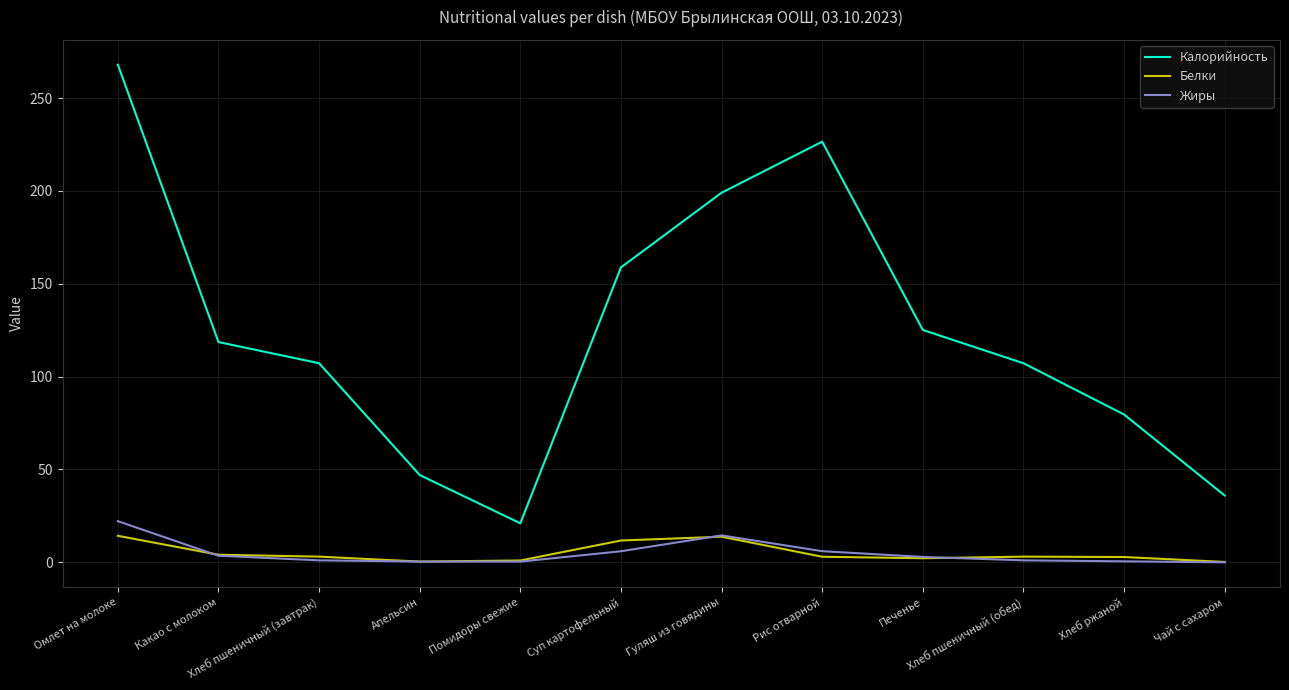

What is the maximum value for Жиры?

22.2